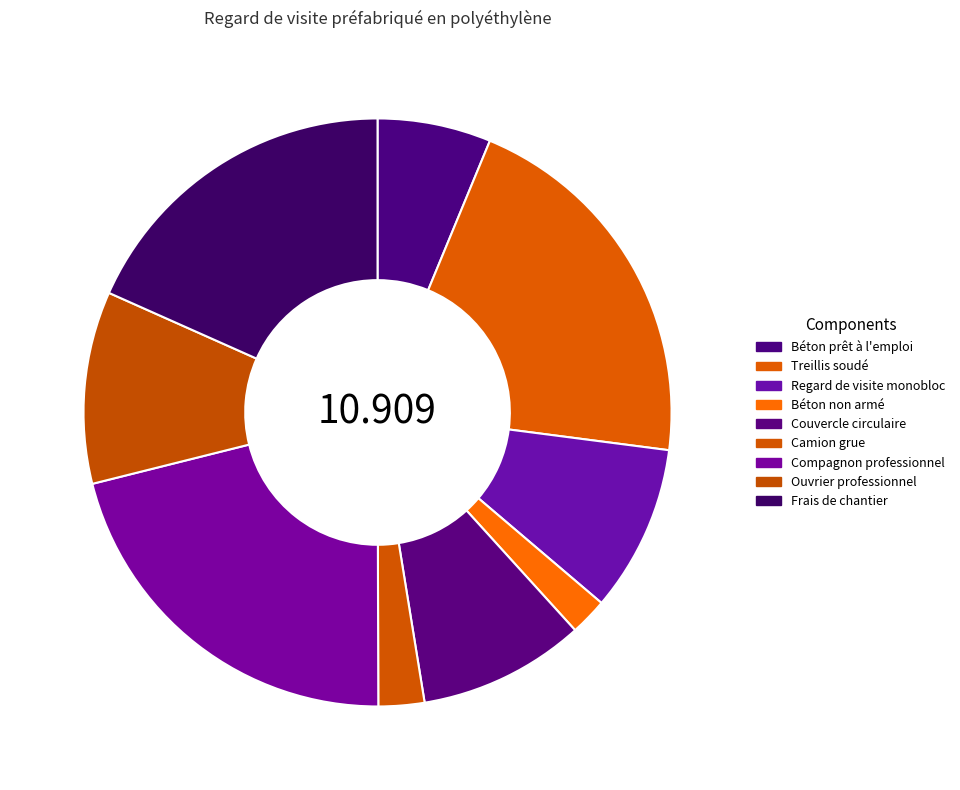

How many segments does this pie chart have?

9